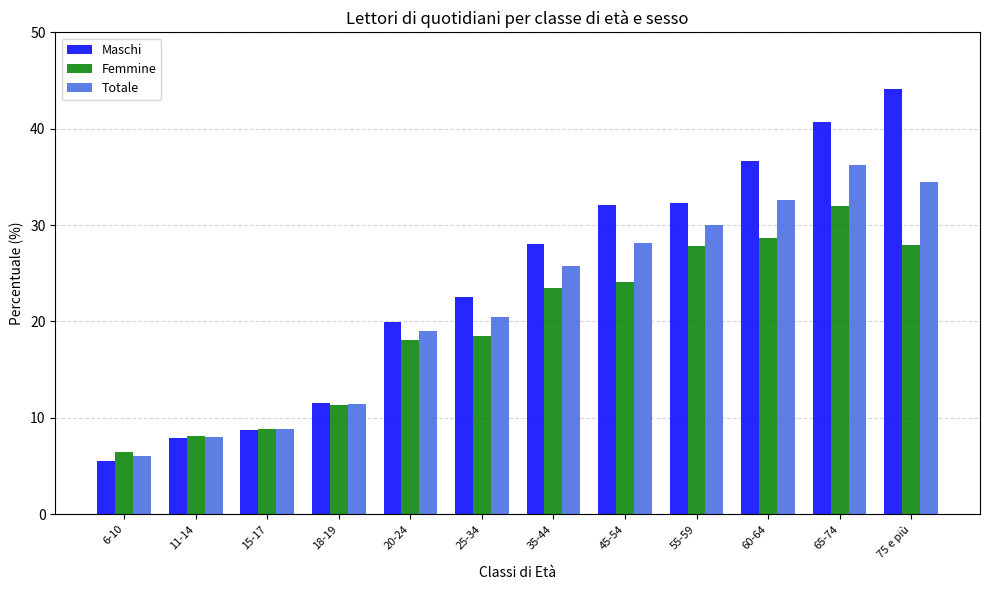

At which label is Maschi closest to 24?

25-34